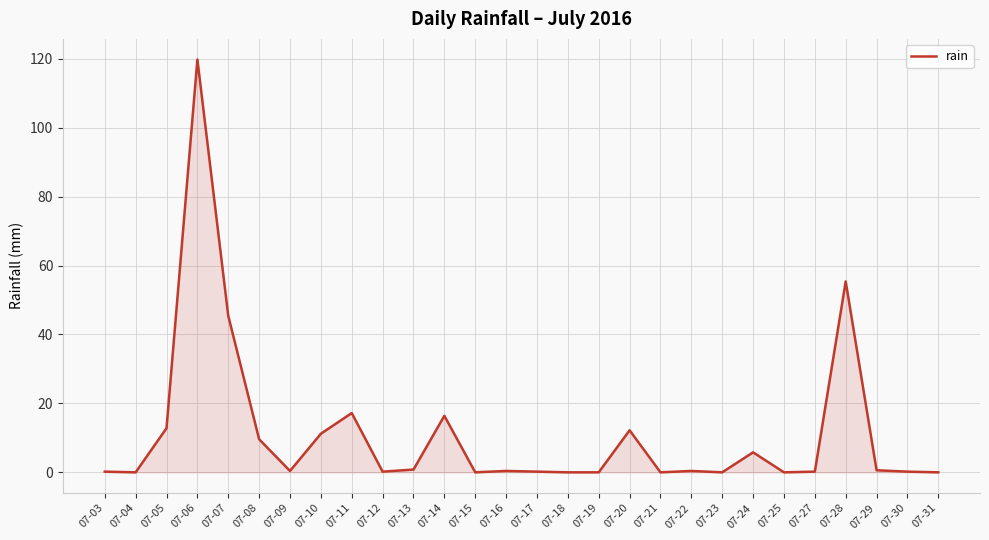

True or false: the data shows 0.2 at 07-03.

True